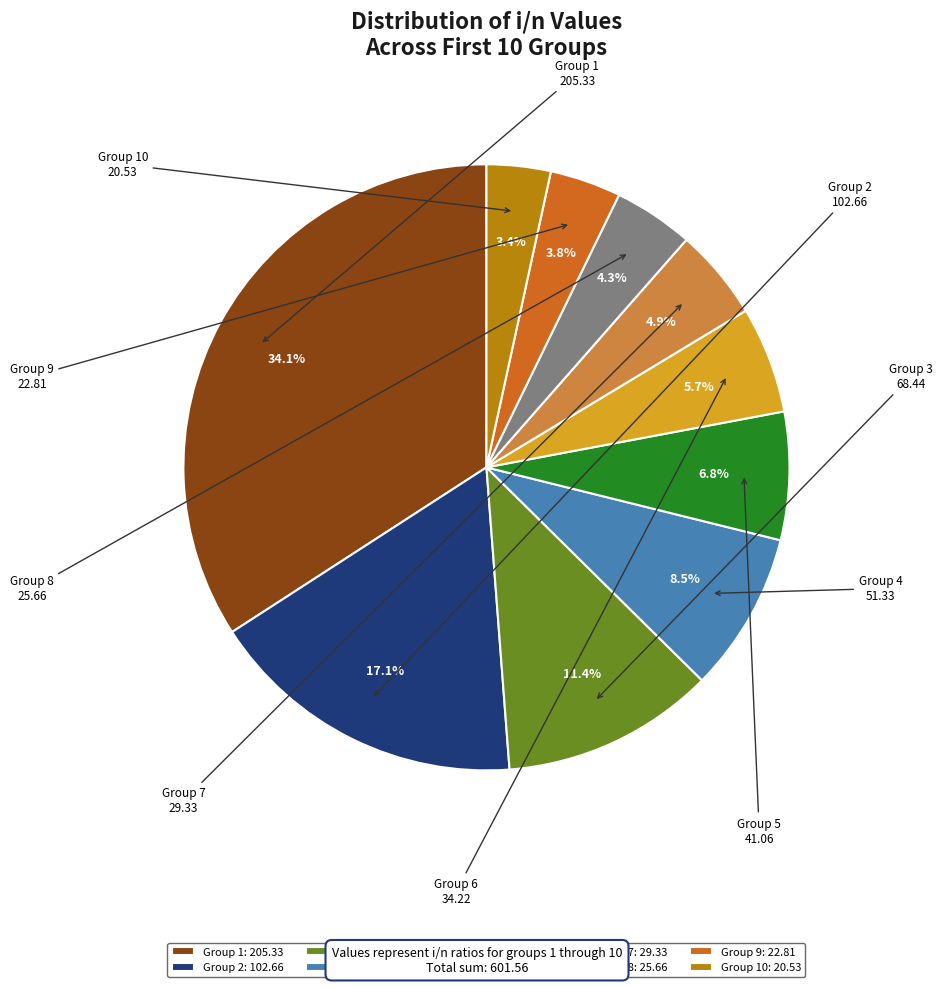

Does Group 5: 41.06 represent more than half of the total?

No